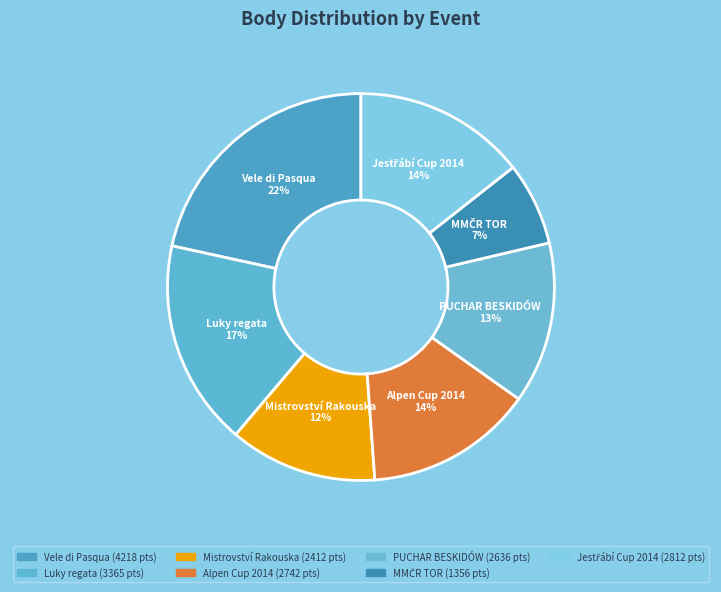

Is there any slice that represents more than half of the pie?

No